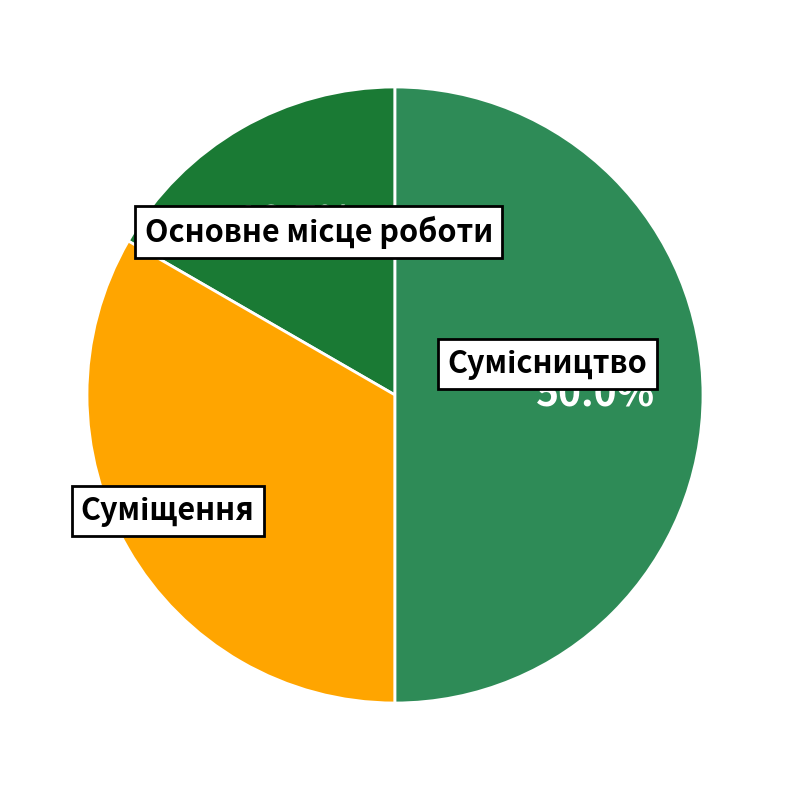

To the nearest percent, what is the difference between the Суміщення and Сумісництво slice percentages?

17%